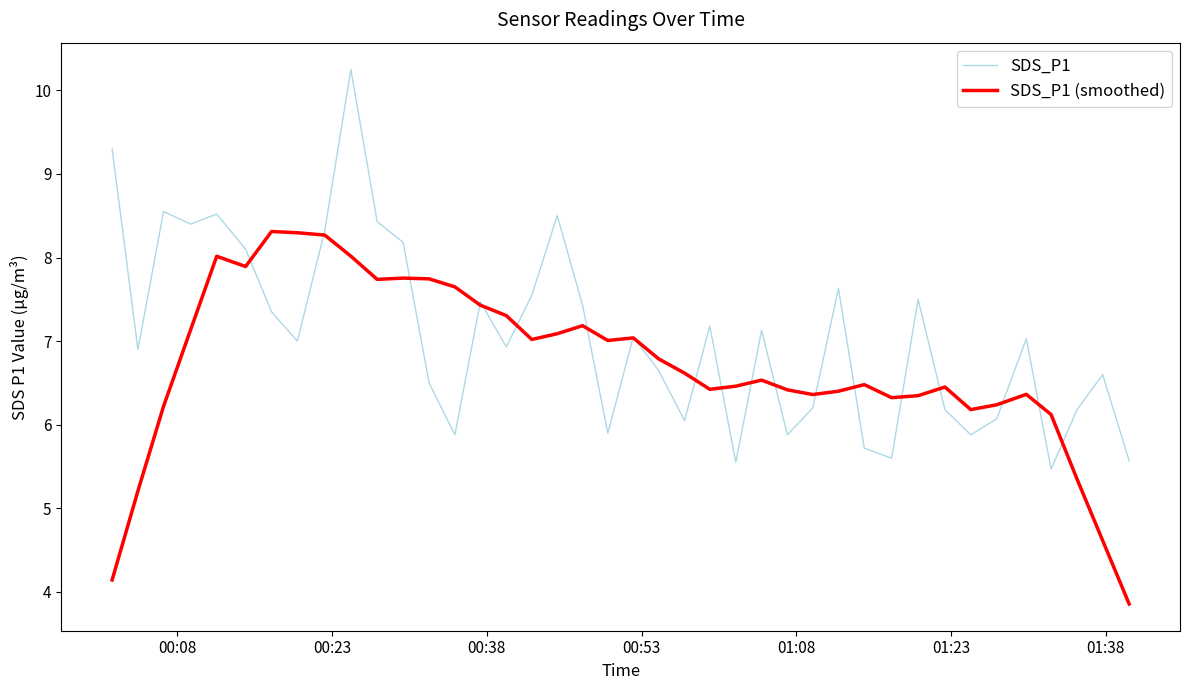

What is the minimum value shown in the chart?

3.9